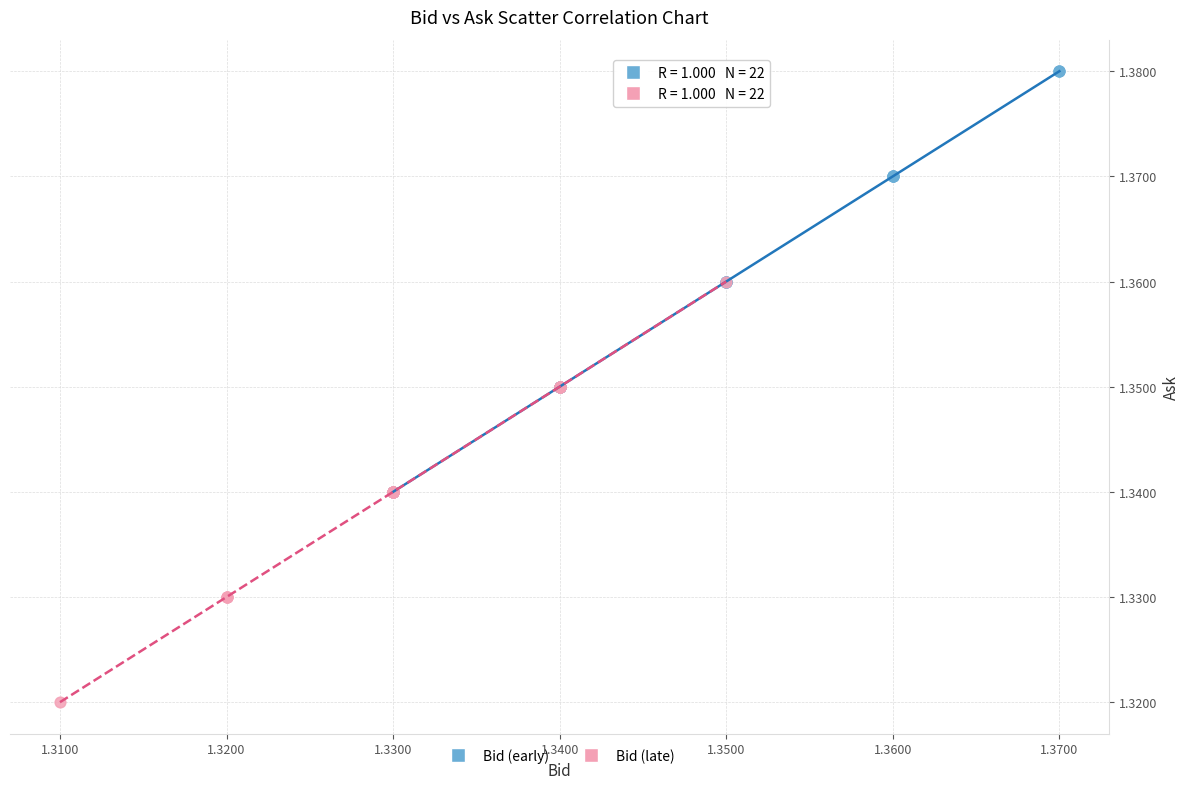

Which series contains the lowest Y value?

Bid (late)